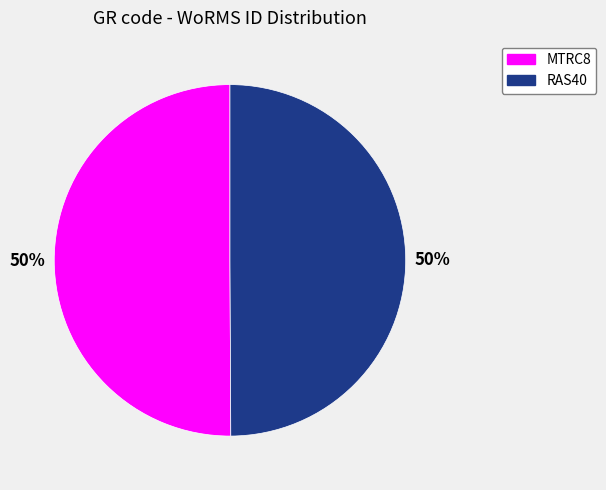

How many slices are in this pie chart?

2